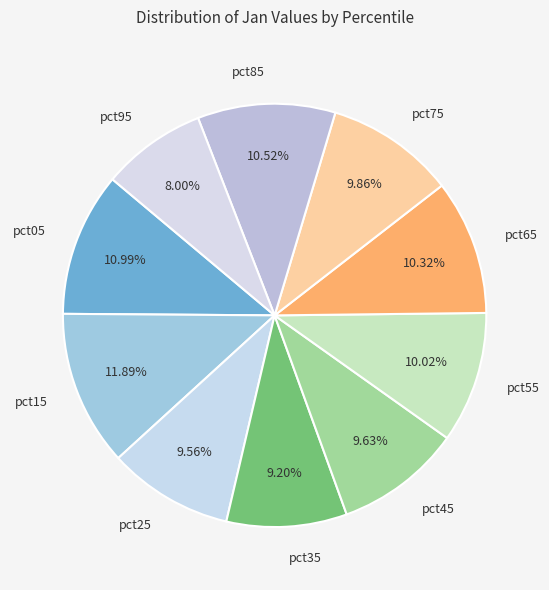

What percentage is NOT represented by pct55?

90.0%